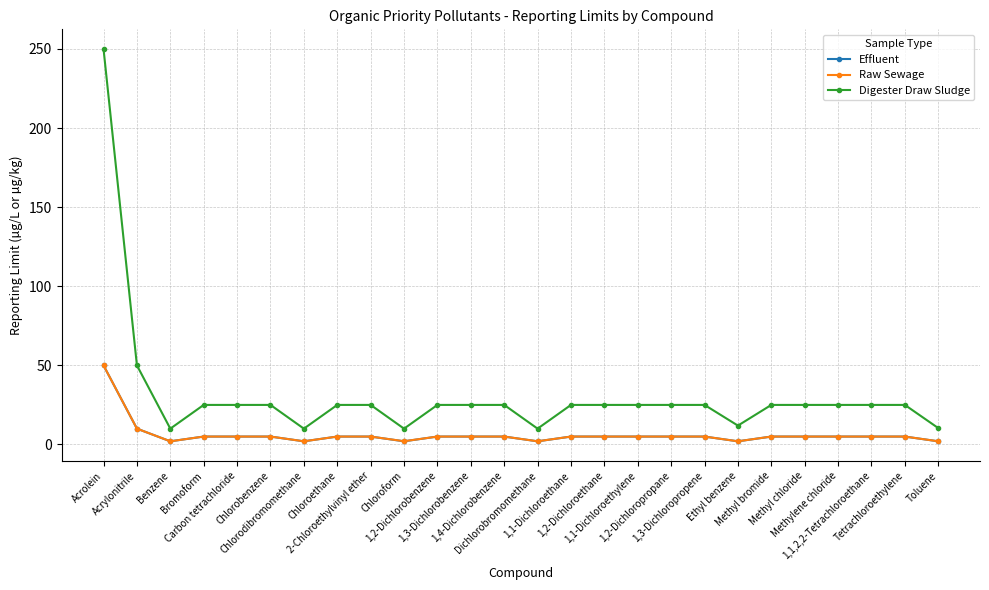

What is the difference between the maximum and minimum values in the Effluent series?

48.0